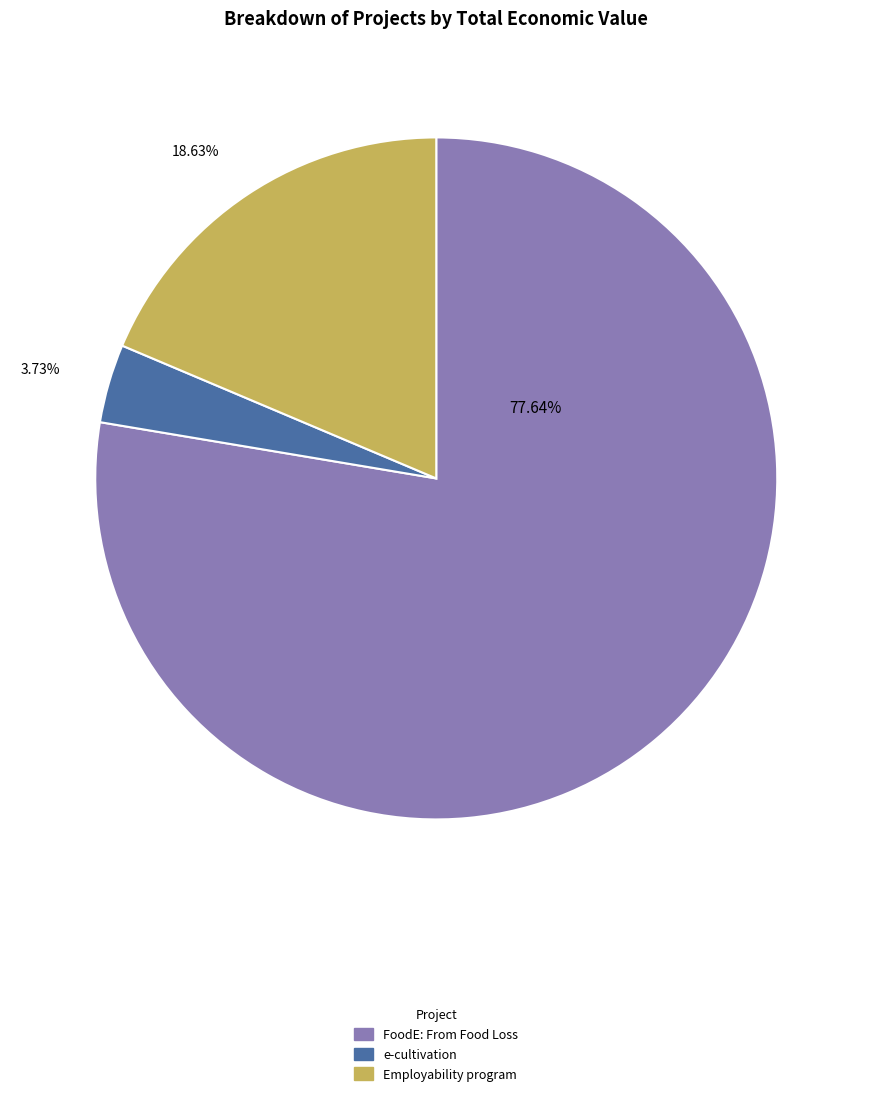

To the nearest percent, what is the average slice percentage?

33%